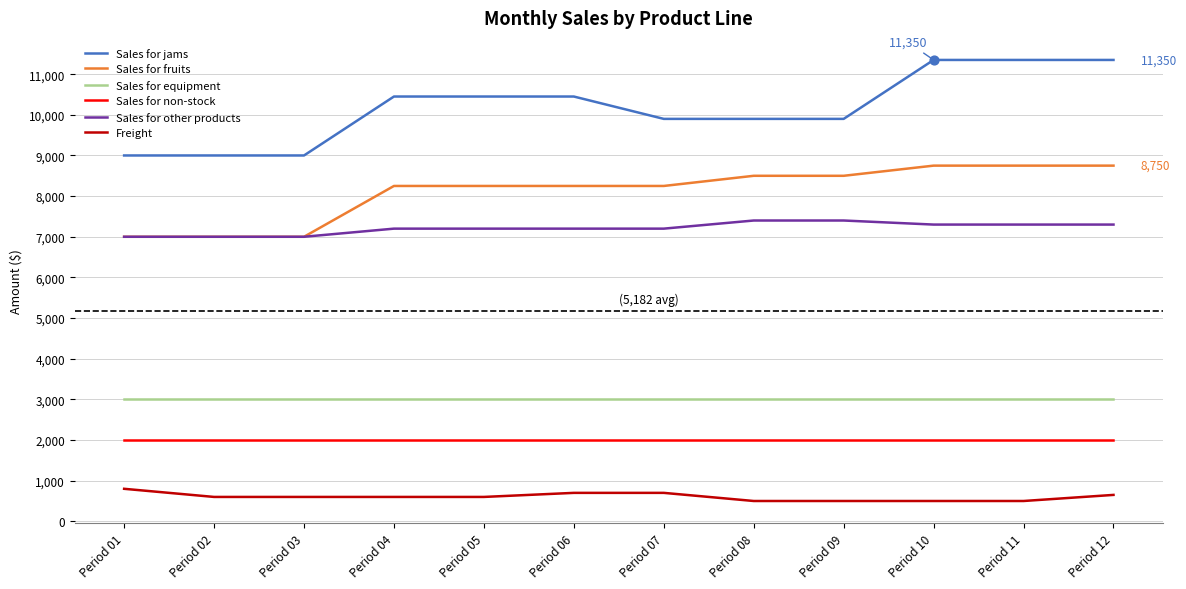

Which series has the largest total across all categories?

Sales for jams